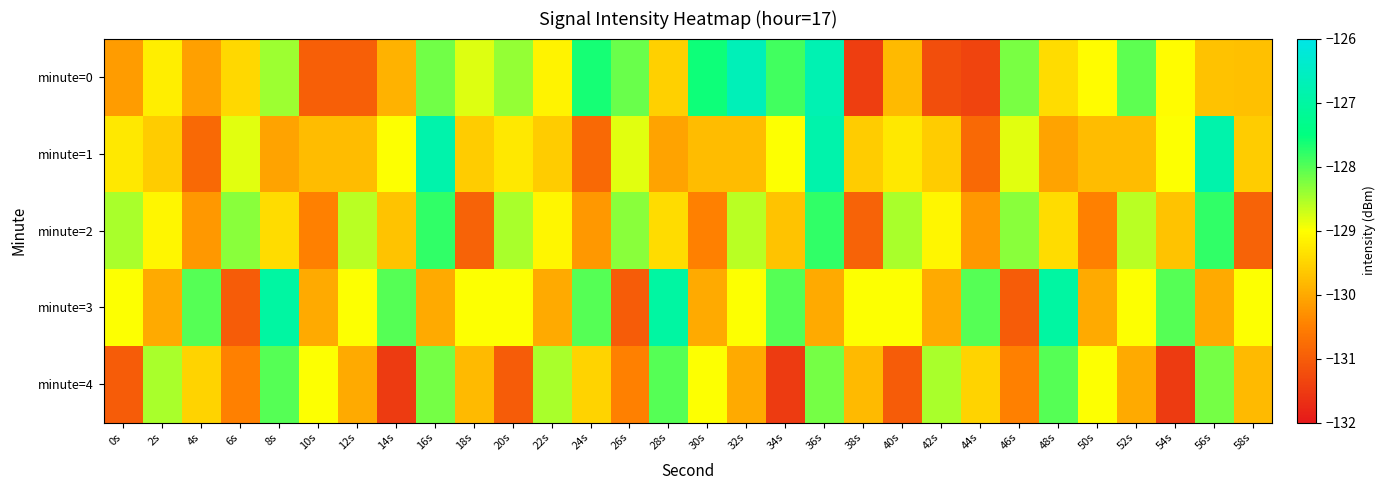

At which category is the sum across all series the highest?

36s